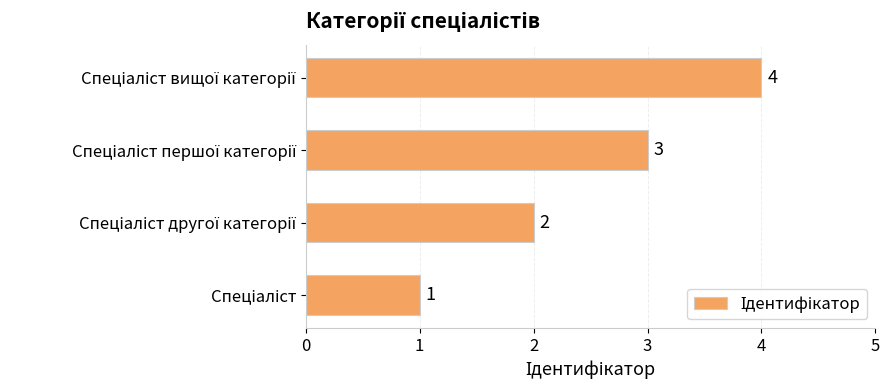

How many values are between 2 and 4?

3